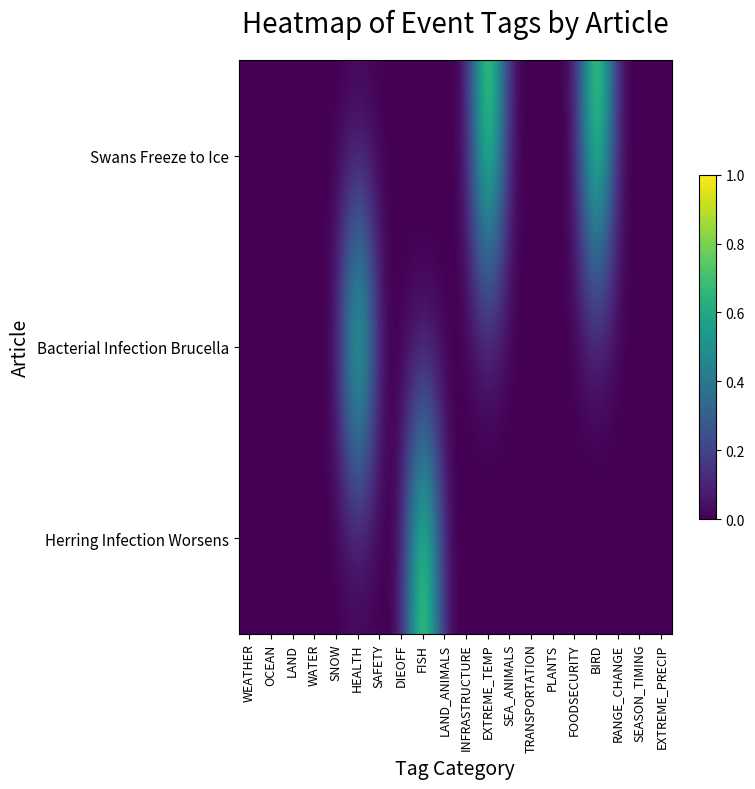

Rank the series at BIRD from highest to lowest value.

Swans Freeze to Ice, Bacterial Infection Brucella, Herring Infection Worsens